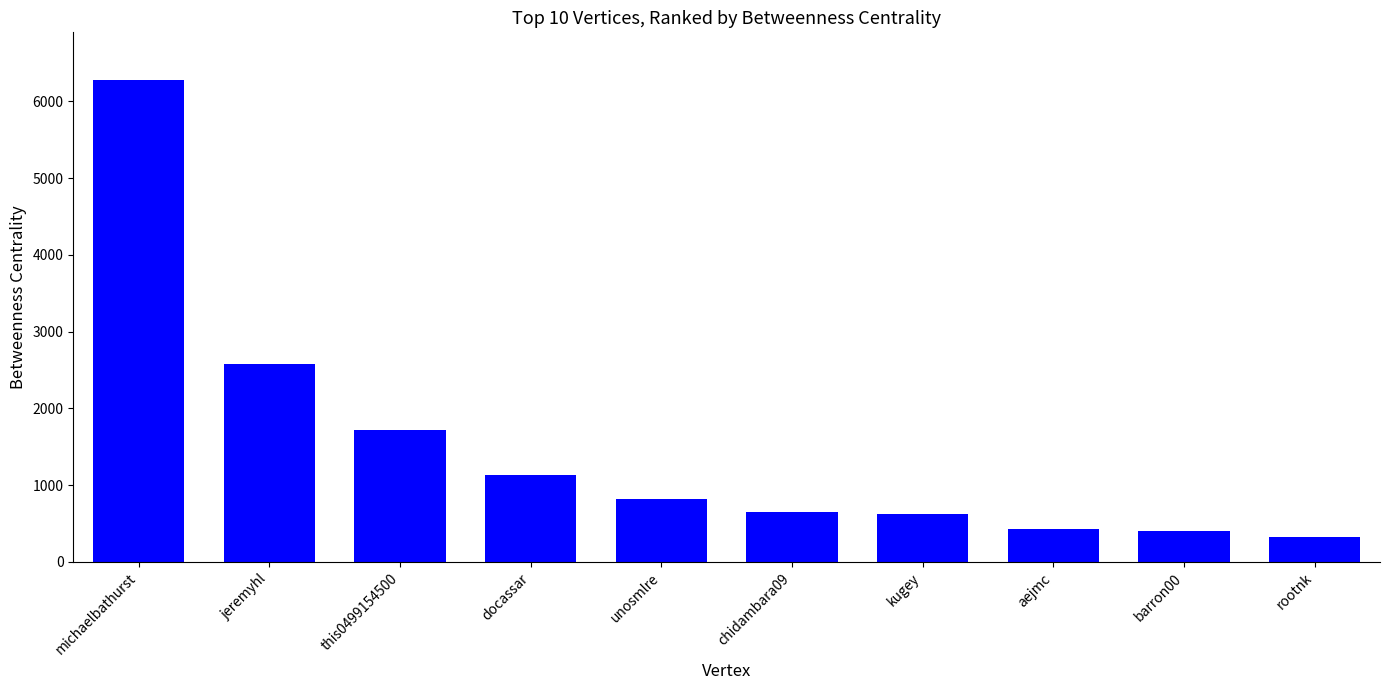

At which label does the data first exceed 814?

michaelbathurst